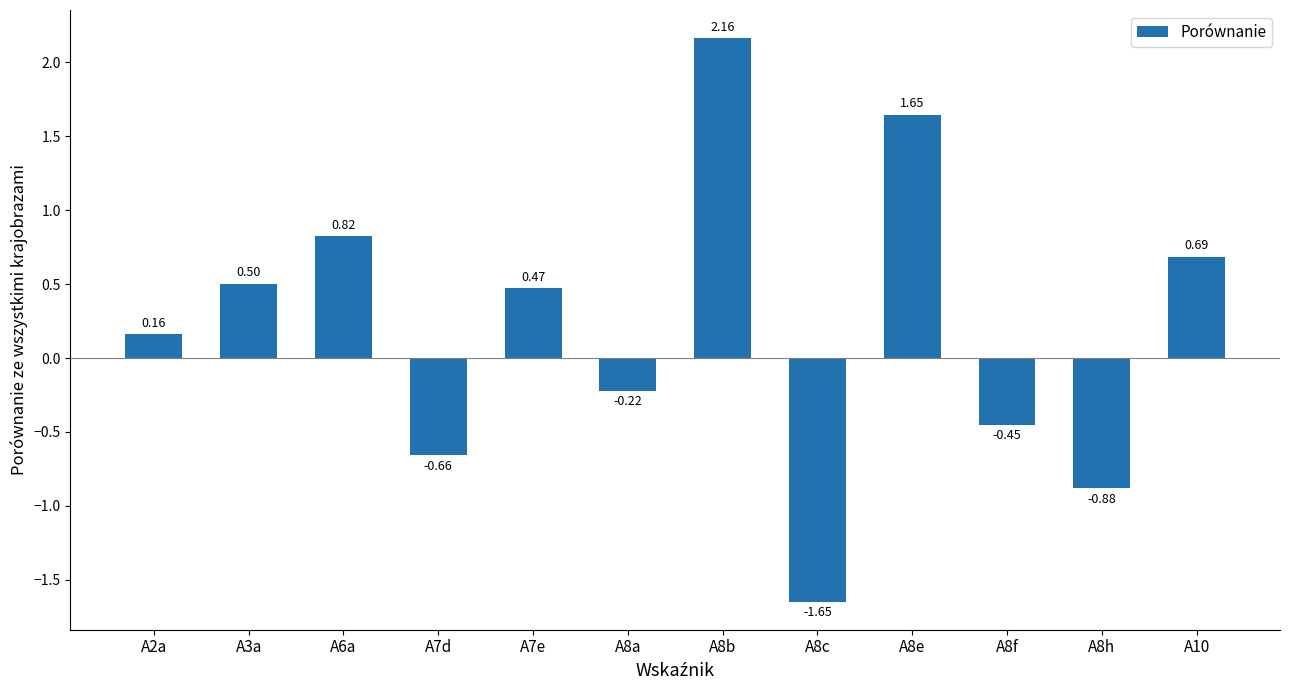

What is the difference between the maximum and minimum values?

3.8